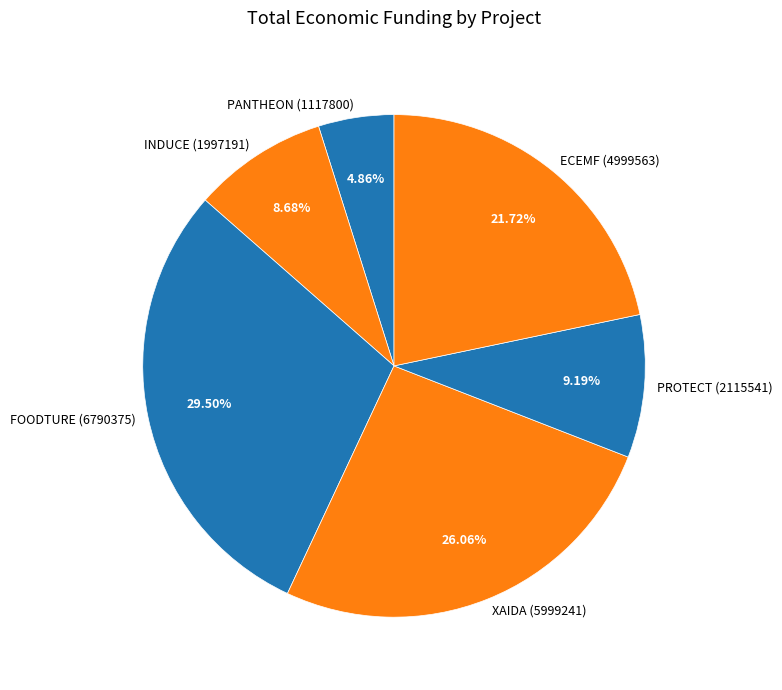

Which slice is the largest?

FOODTURE